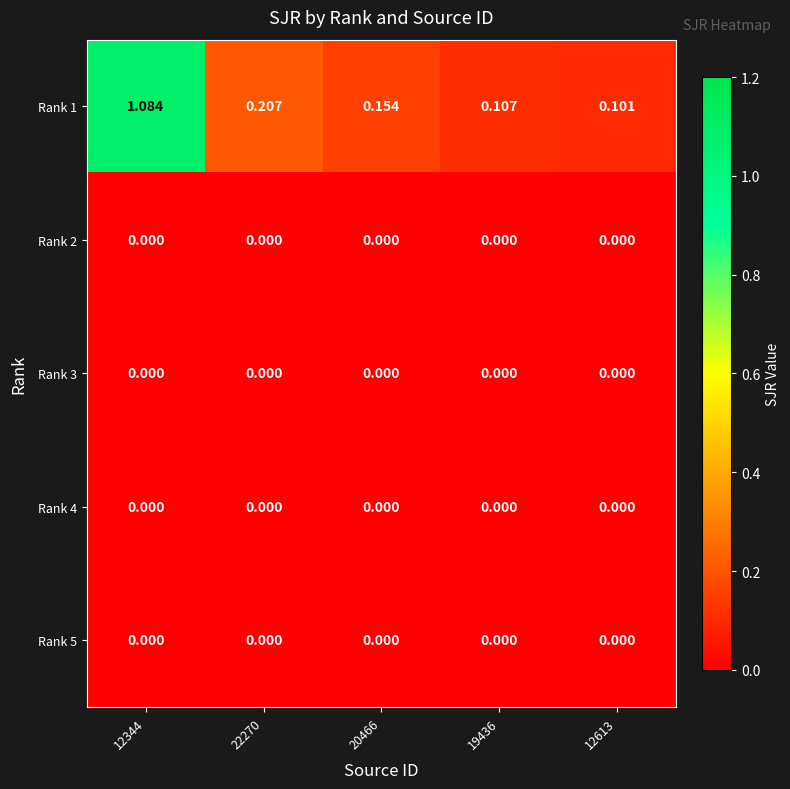

Count the number of data series in this chart.

5